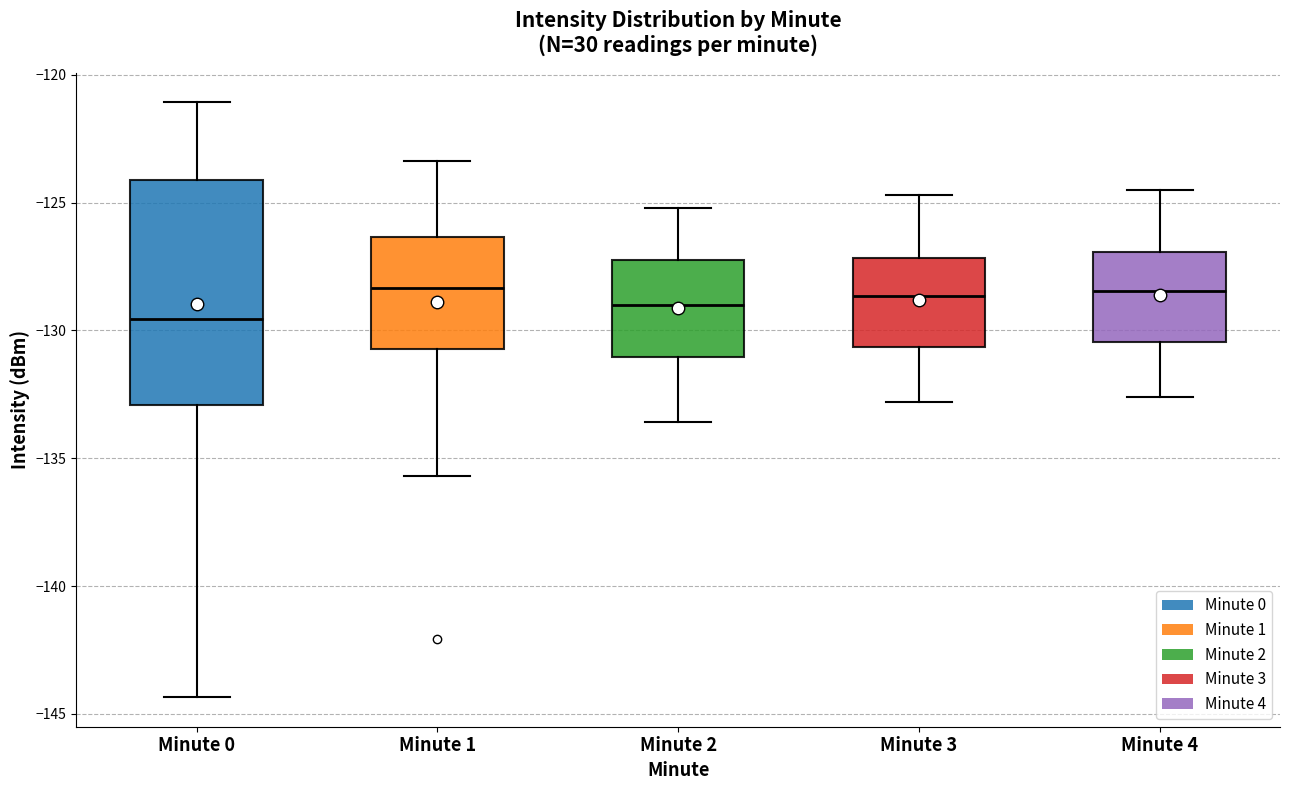

Reading left to right, read every box against the y-axis: the position of its median line, the range the box covers, and the ends of its whiskers. The values are not printed on the chart, so give them approximately, as read against the axis.

Minute 0: median -129.5, box -133.0 to -124.0, whiskers -144.5 to -121.0
Minute 1: median -128.5, box -130.5 to -126.5, whiskers -135.5 to -123.5
Minute 2: median -129.0, box -131.0 to -127.0, whiskers -133.5 to -125.0
Minute 3: median -128.5, box -130.5 to -127.0, whiskers -133.0 to -124.5
Minute 4: median -128.5, box -130.5 to -127.0, whiskers -132.5 to -124.5